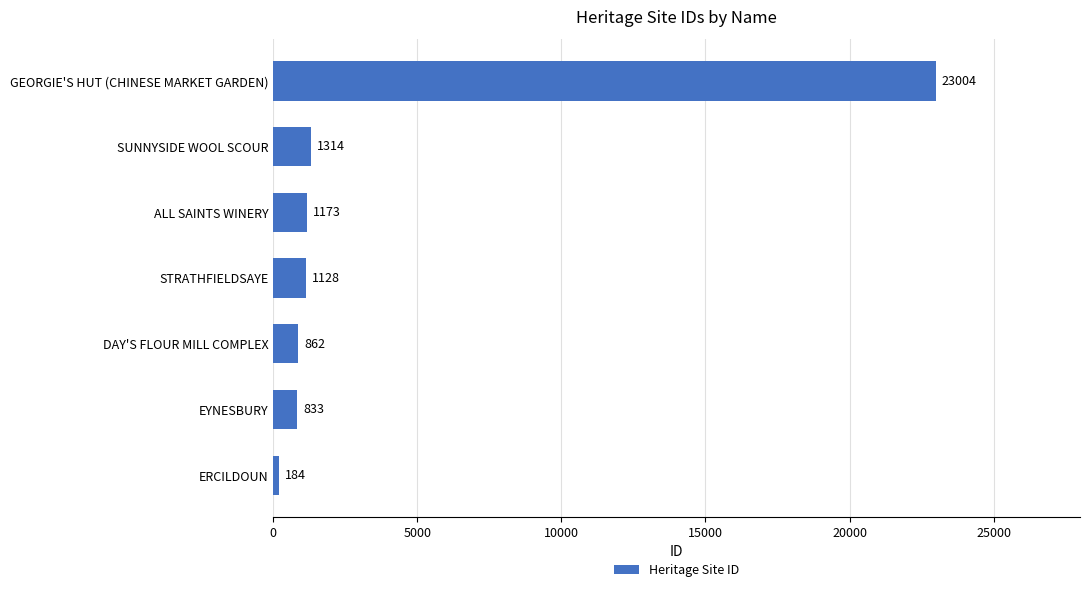

At which category does the chart reach its peak across all series?

GEORGIE'S HUT (CHINESE MARKET GARDEN)